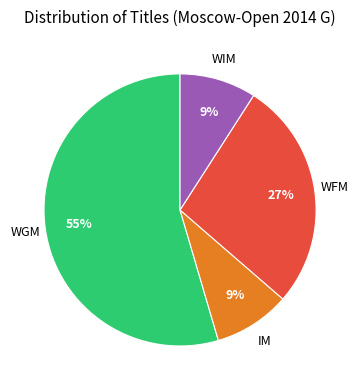

Does any single category account for the majority?

Yes